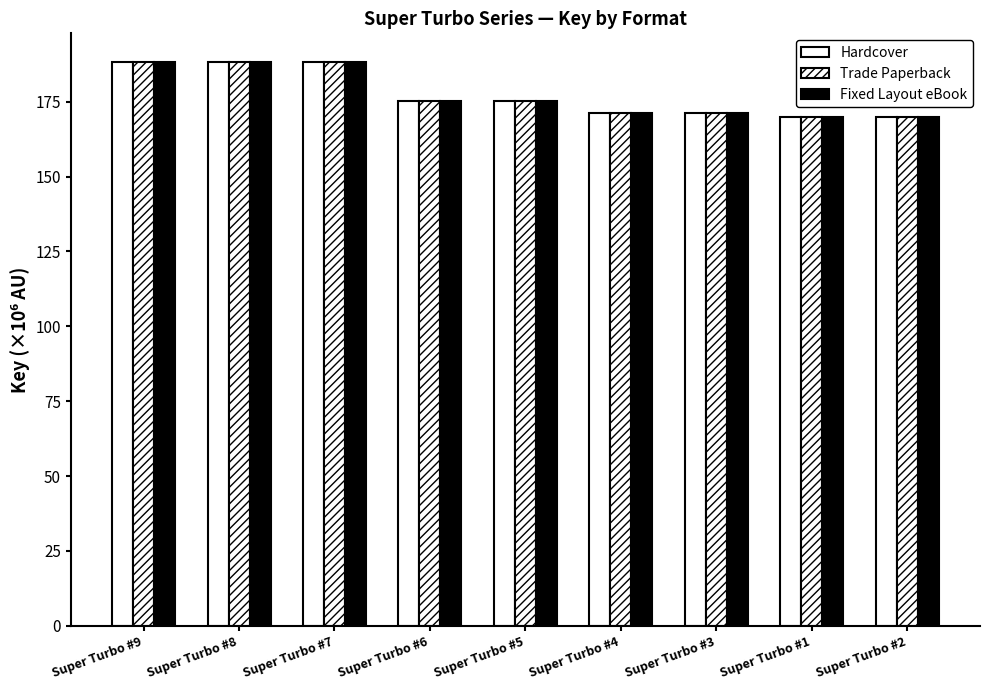

What position from the left is Super Turbo #6?

4